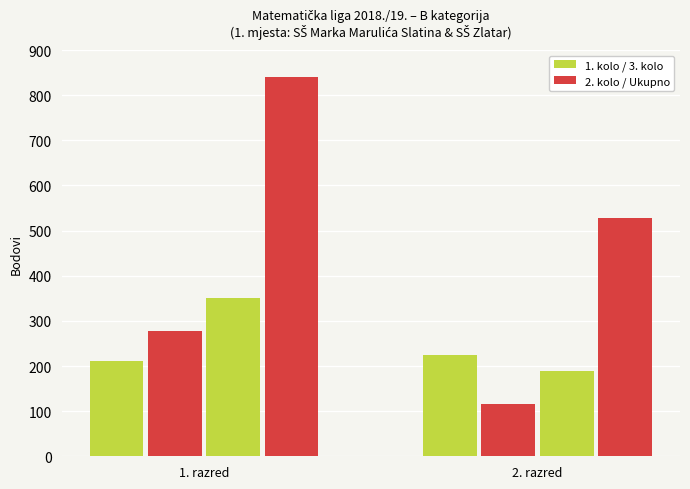

Does the chart contain any negative values?

No